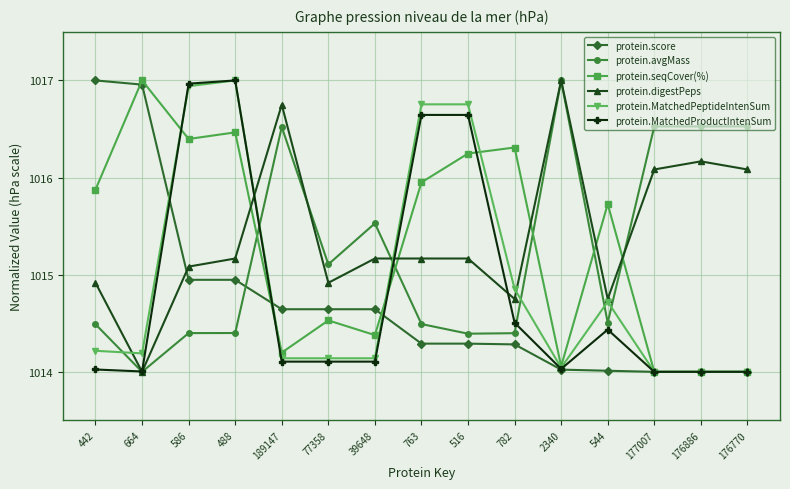

Where is the first local minimum for protein.avgMass?

664